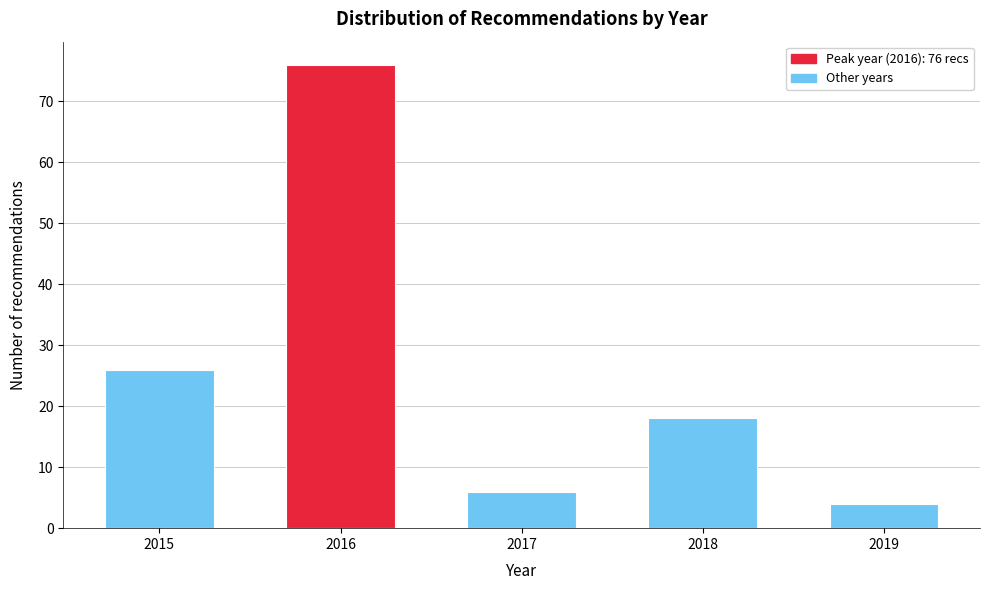

Reading left to right, transcribe all the data shown in this chart.

2015=26	2016=76	2017=6	2018=18	2019=4